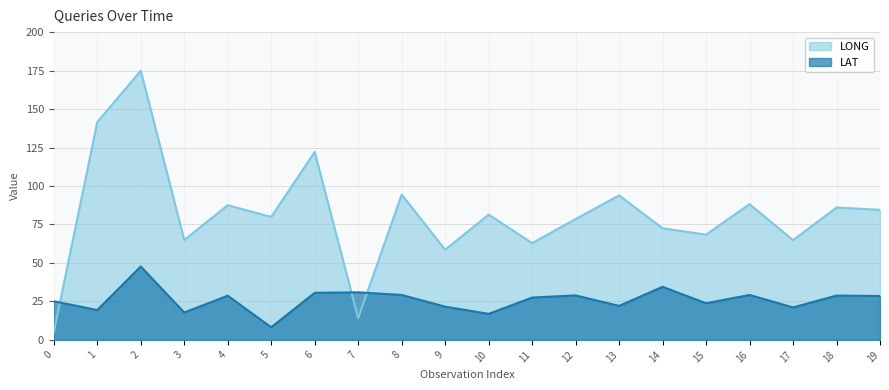

How many lines are shown in the chart?

2